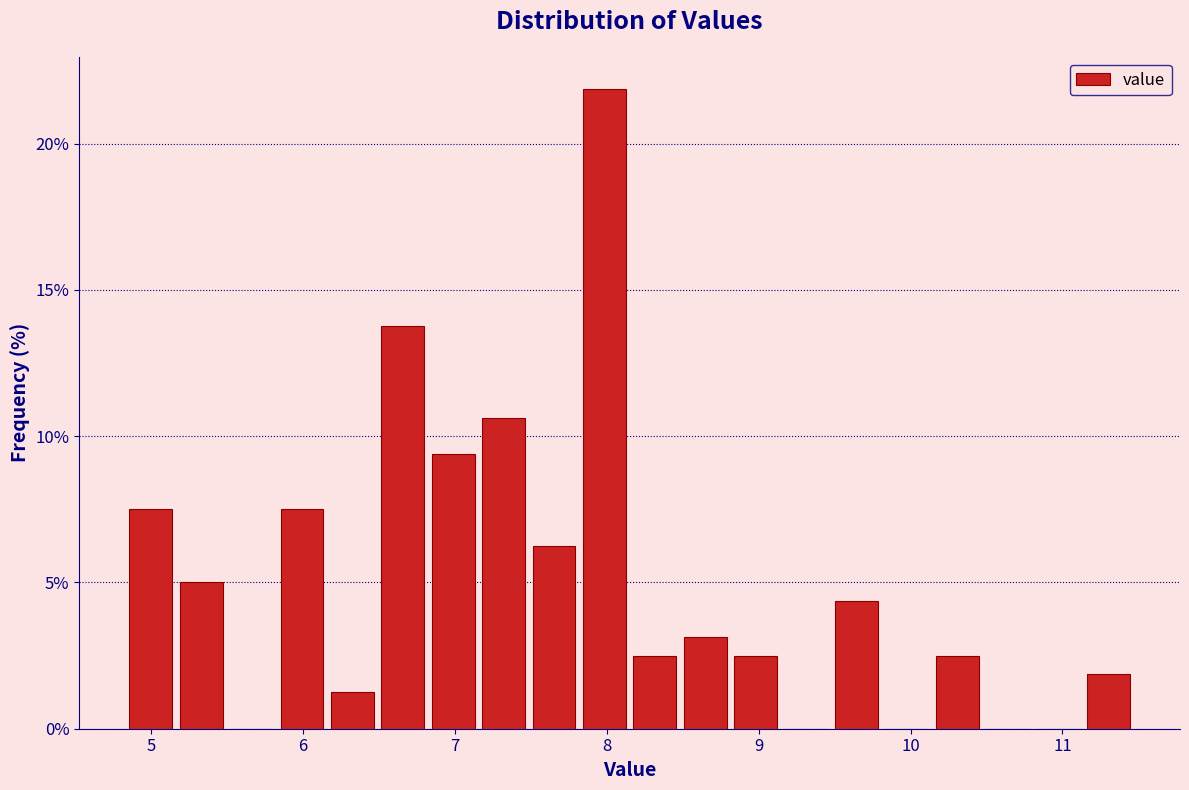

Around what value on the x-axis is the tallest bar? Give the approximate position of its centre, as read against the axis.

8.0